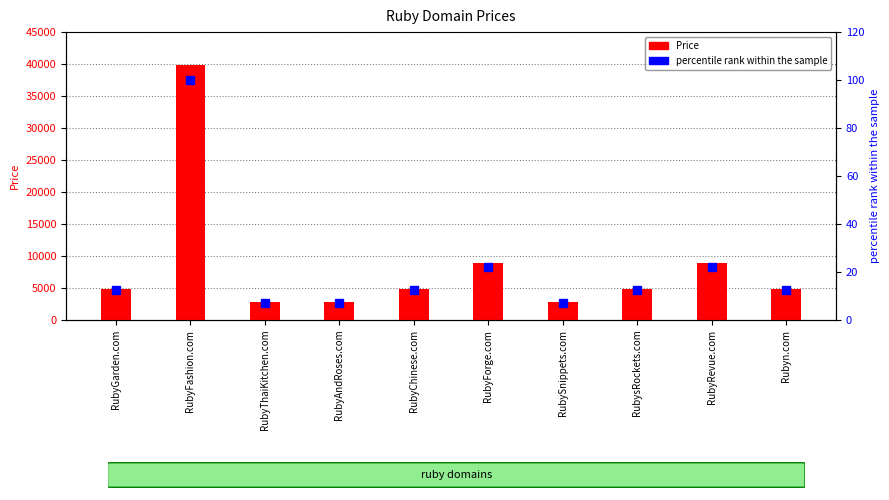

Where does the Price series first go above 4888?

RubyFashion.com